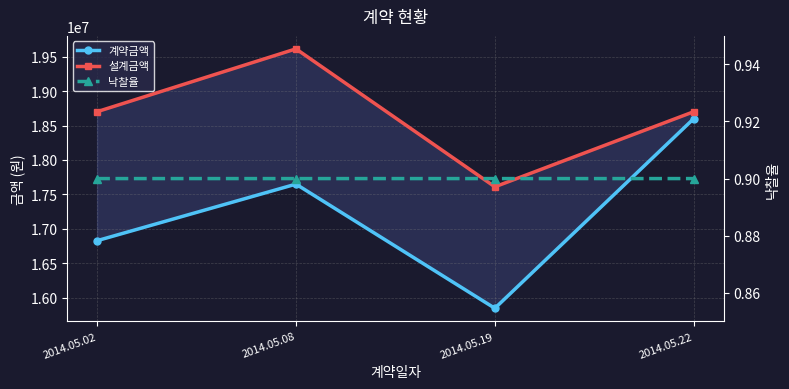

Does the chart have visible grid lines?

Yes